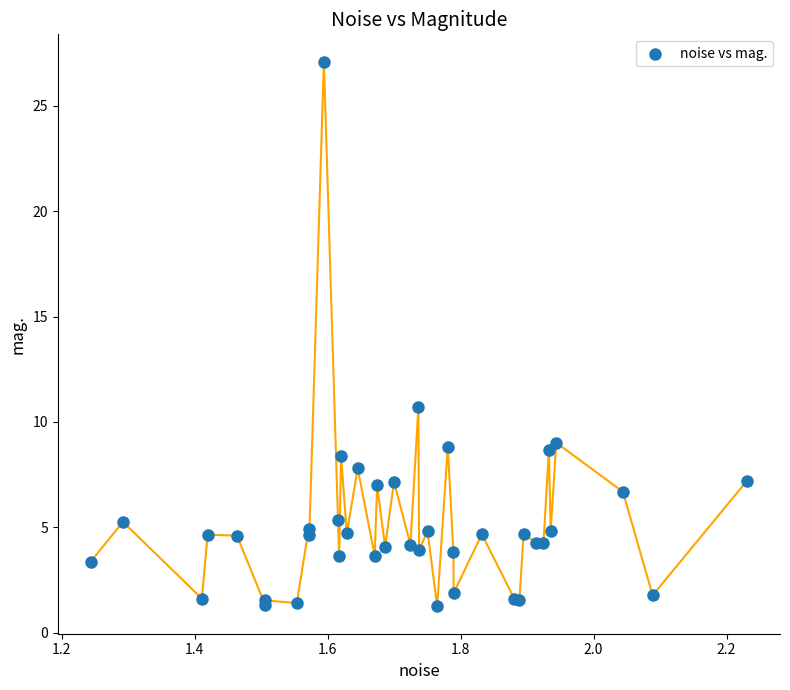

What Y value in the scatter plot is closest to 14?

10.7